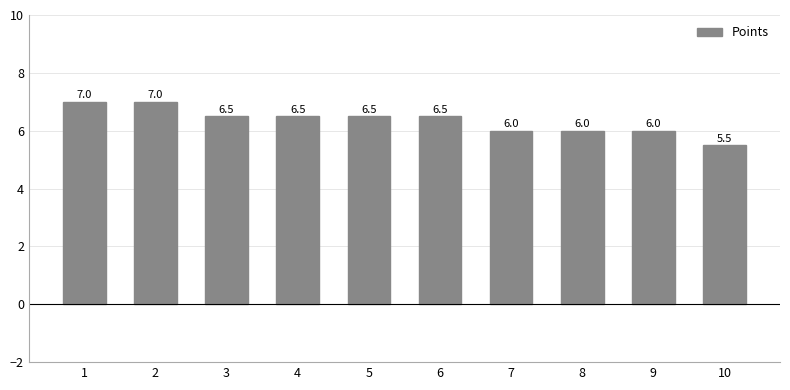

Are the bars grouped side by side (vs. stacked)?

No